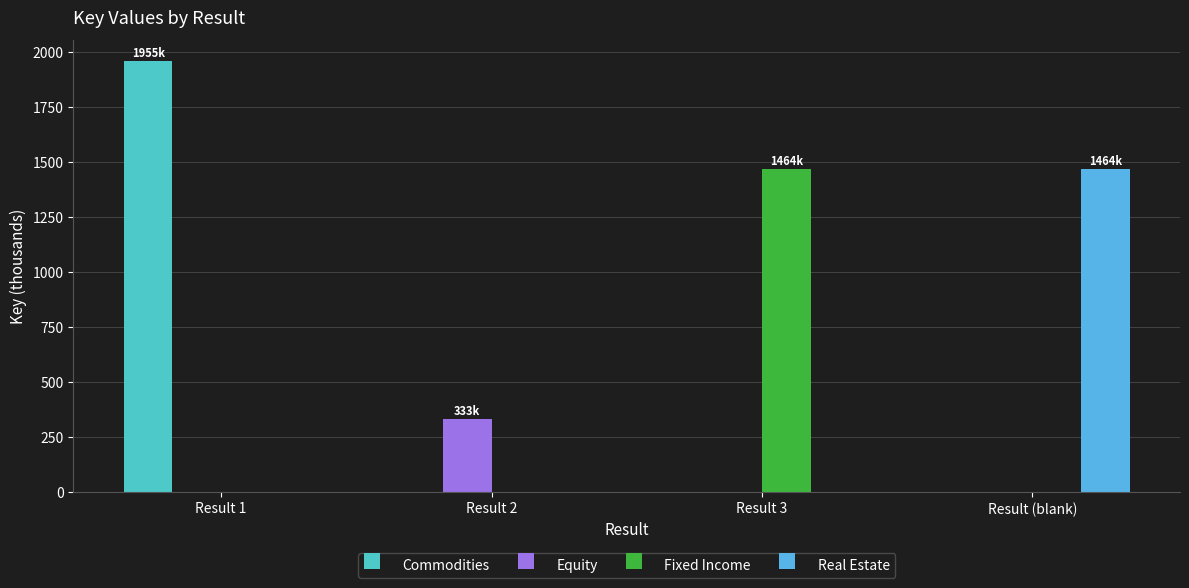

The value of Fixed Income at Result 1 is 0.0. True or false?

True